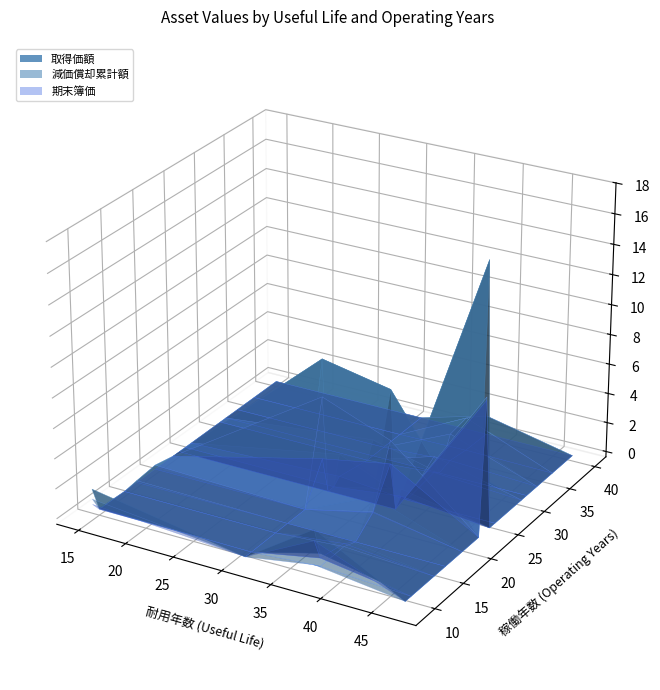

Reading left to right, what are all the values shown in this chart?

取得価額: 12650000	23616000	23300000	17800000	30585441	16068000	176527000	1500000	2773000	16983750	82653380	1008000	91579360	20790000	23147000	11060000	11865000	1008000	11760000	8700000
減価償却累計額: 12649999	22954752	20760300	14418000	7432254	10412064	89322662	1499999	2772999	10241199	49096102	1007999	66486596	10665270	19096275	11059999	3203550	675360	3175200	3288600
期末簿価: 1	661248	2539700	3382000	23153187	5655936	87204338	1	1	6742551	33557278	1	25092764	10124730	4050725	1	8661450	332640	8584800	5411400